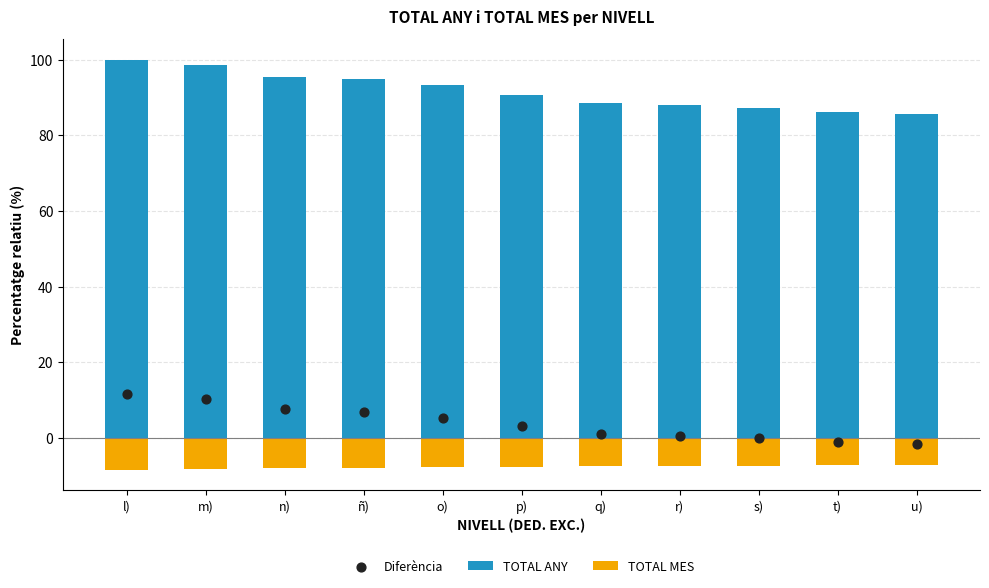

At which category is the sum across all series the highest?

l)